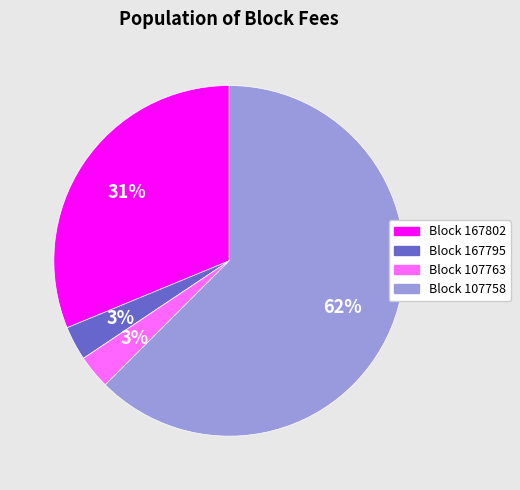

Is there a majority slice in this chart?

Yes